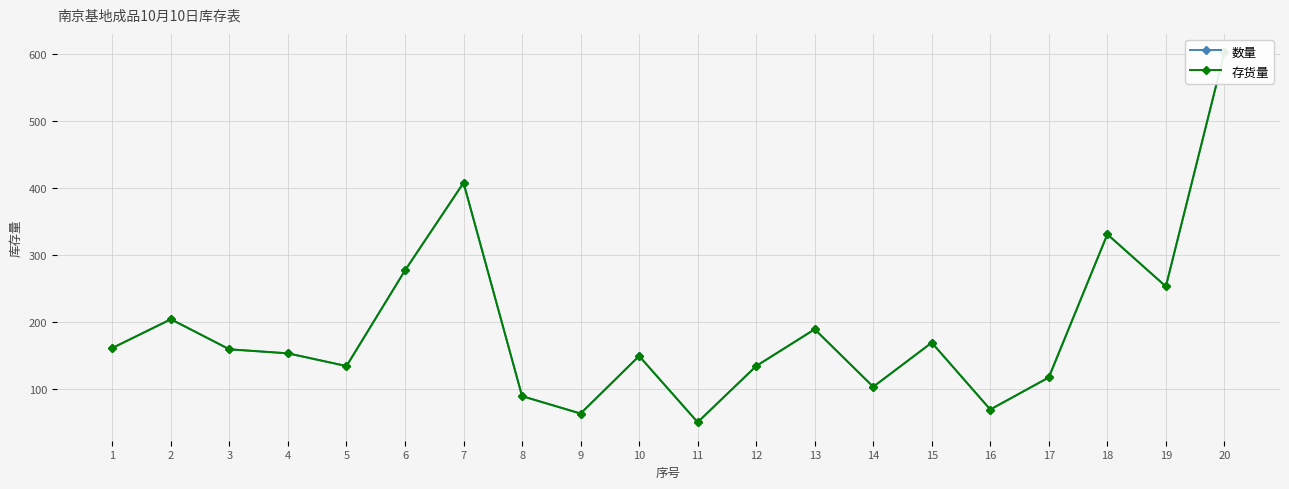

At which label is 数量 closest to 326?

18